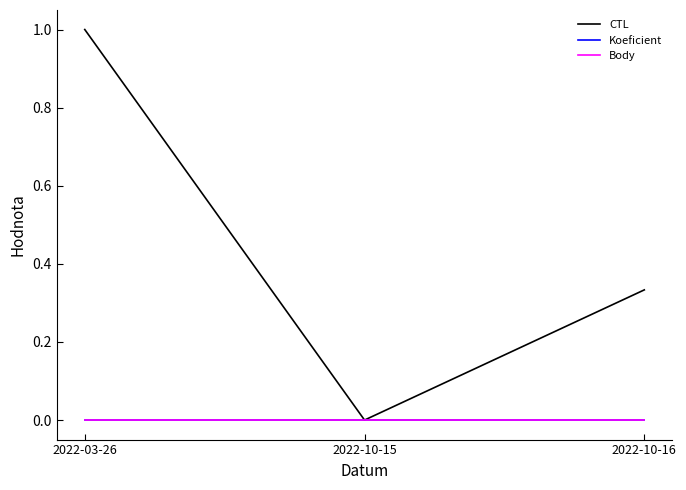

Is it true that CTL equals 1.5 at 2022-03-26?

False